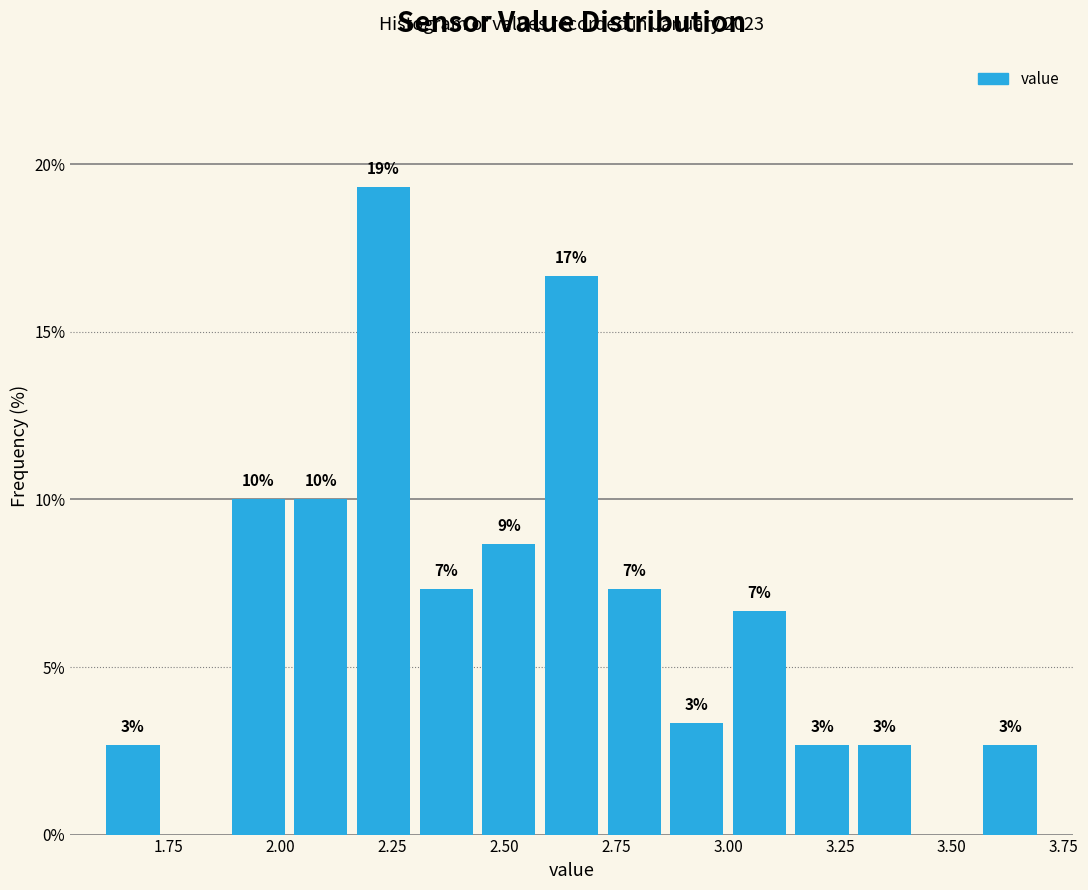

Read against the x-axis, roughly where is the centre of the tallest bar?

2.25